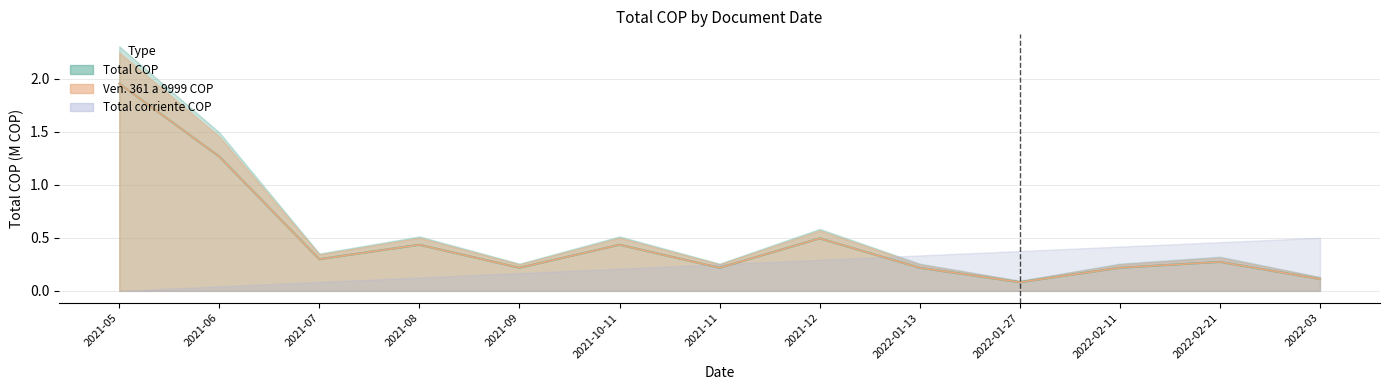

Where is the first local minimum for Total COP?

2021-07